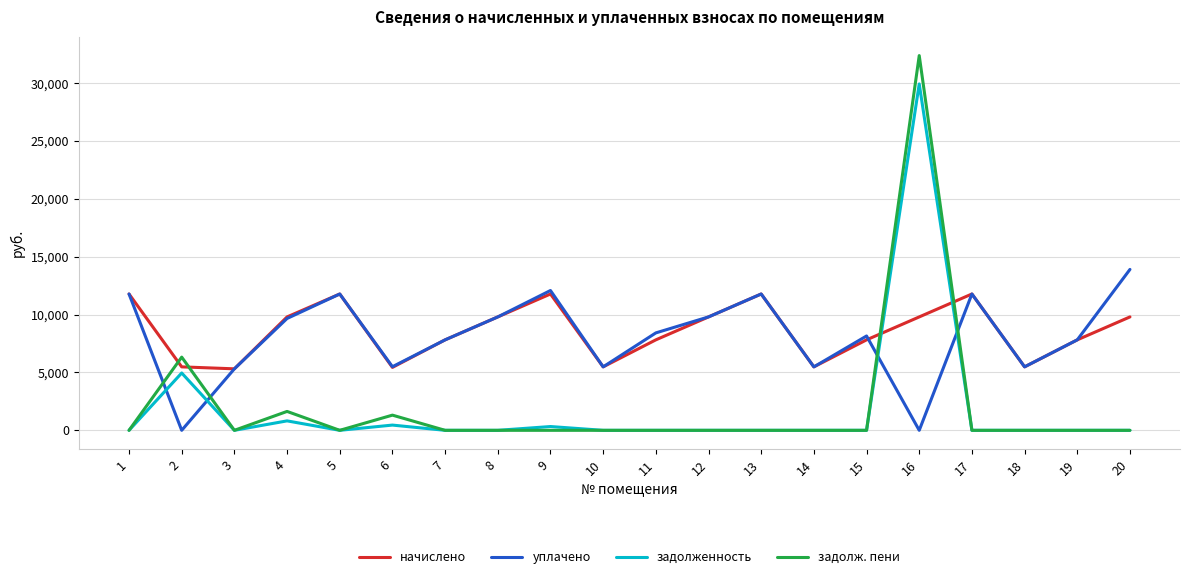

Is the value of задолженность at 7 greater than the value of начислено at 5?

No